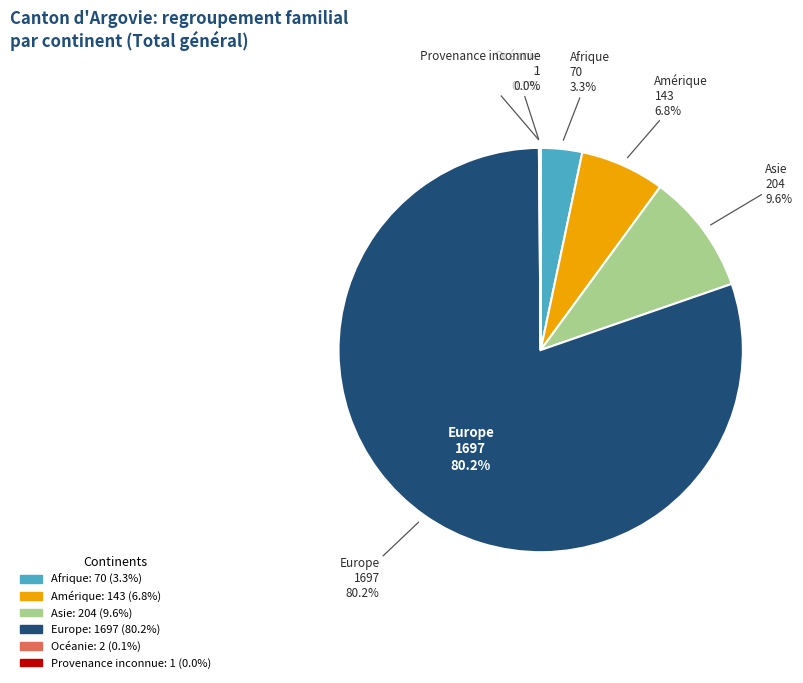

To the nearest percent, what percentage of the pie is Amérique?

7%